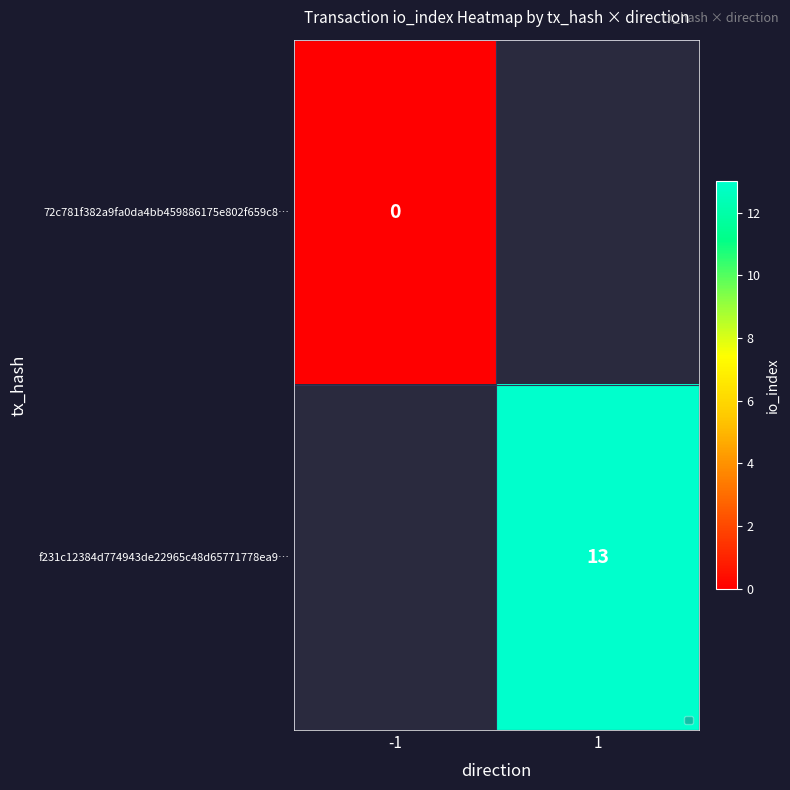

The value of f231c12384d774943de22965c48d65771778ea9… at 1 is 8.3. True or false?

False